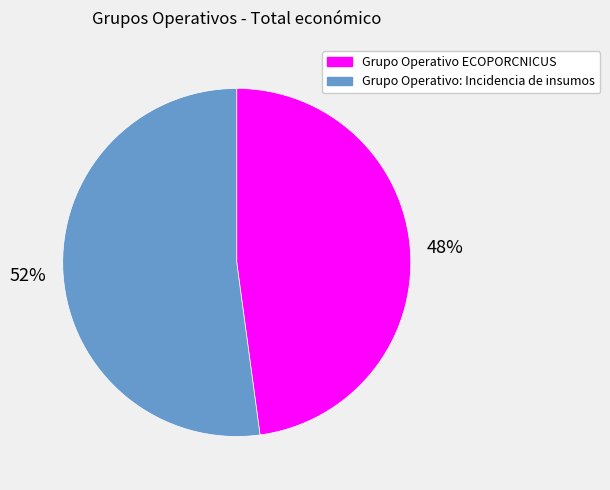

To the nearest percent, what portion does Grupo Operativo: Incidencia de insumos represent?

52%